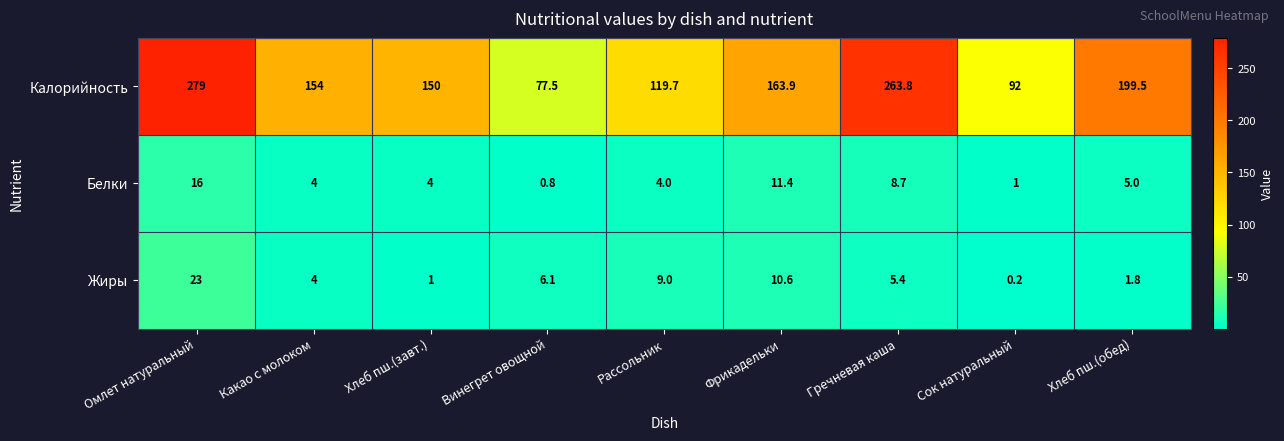

Which category has the highest value across all series?

Омлет натуральный